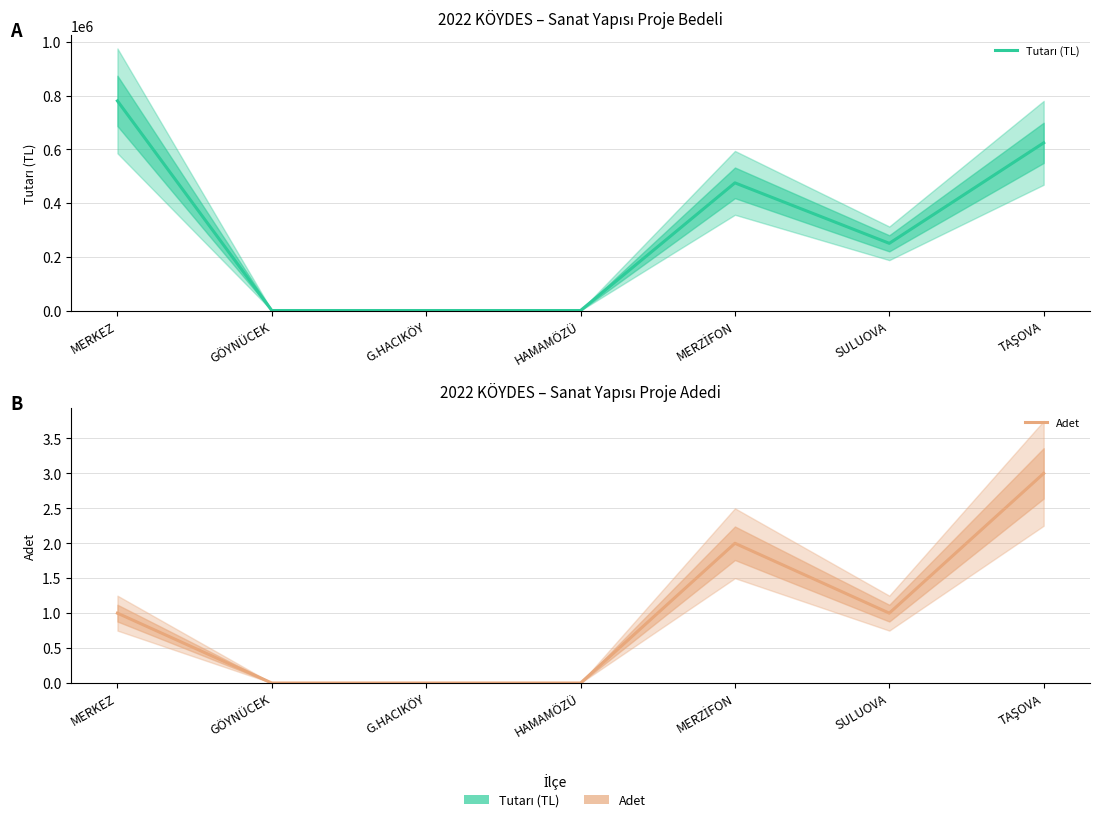

How many lines are shown in the chart?

2